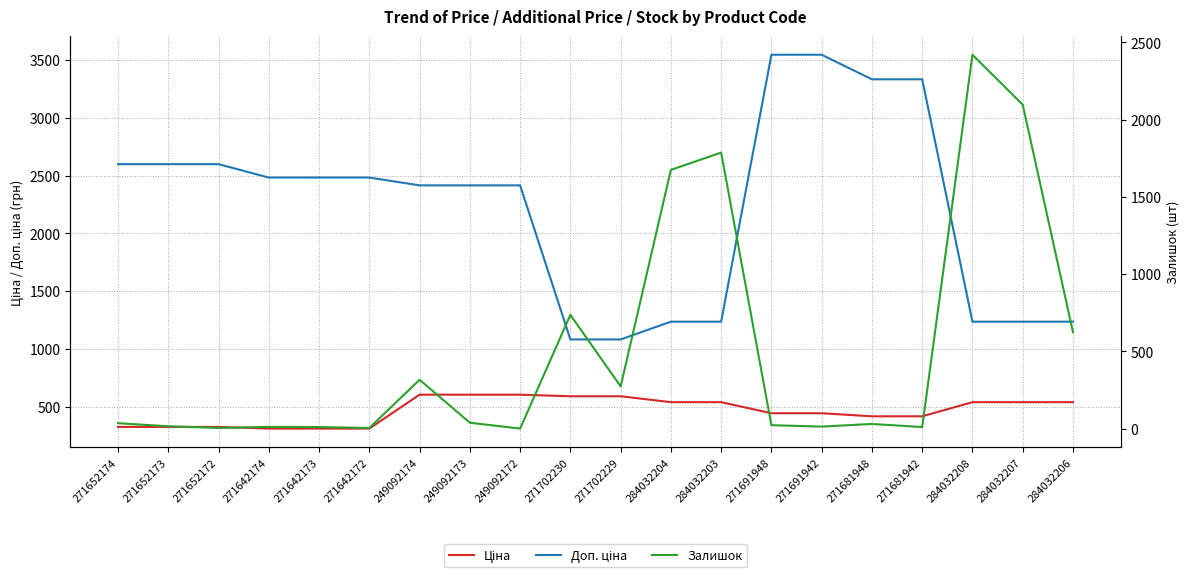

At which label is Залишок closest to 1209?

284032204